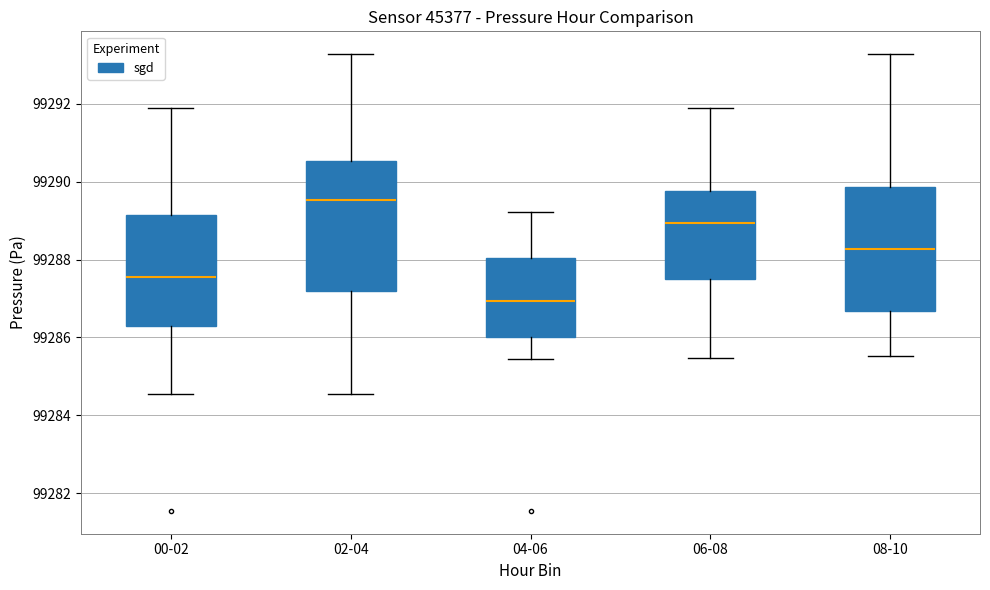

Which box's median line is the lowest?

04-06